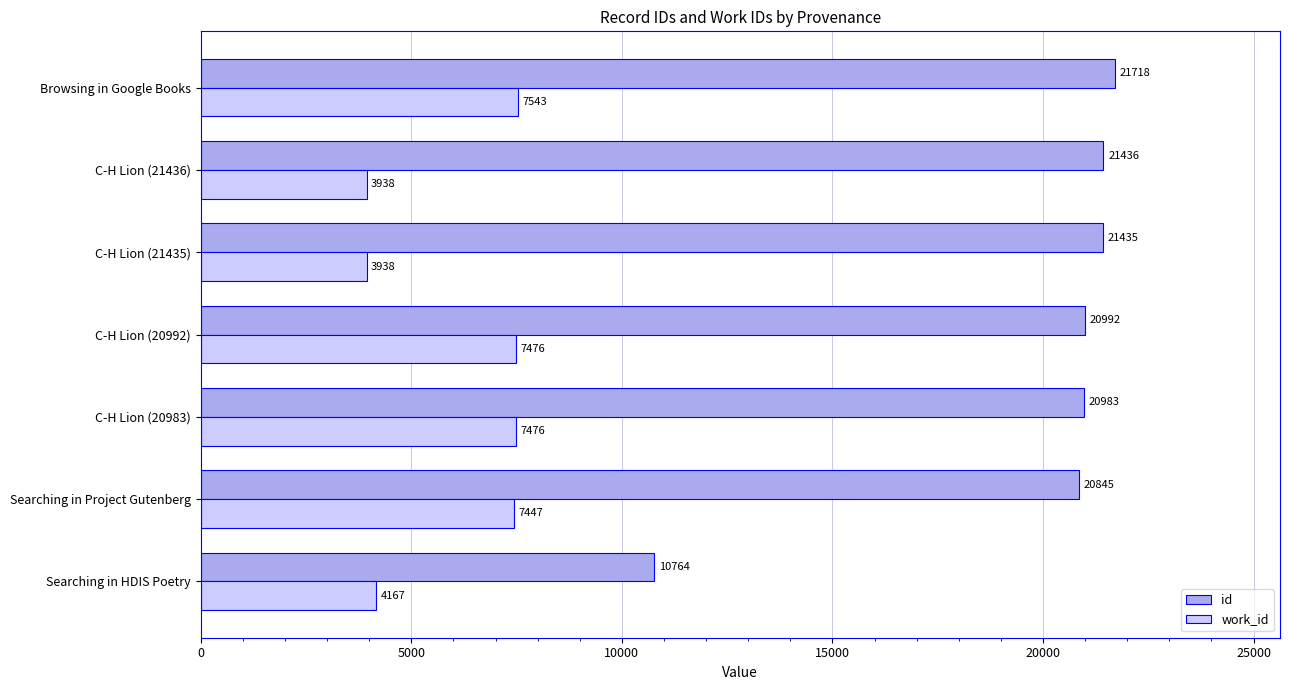

What is the minimum value shown in the chart?

3938